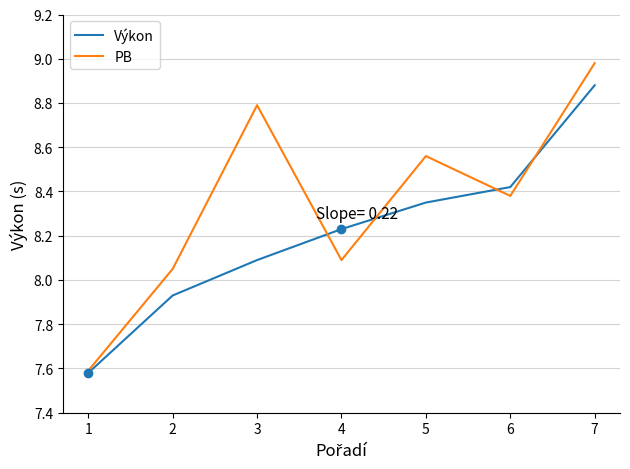

Which series has the widest spread of values?

PB